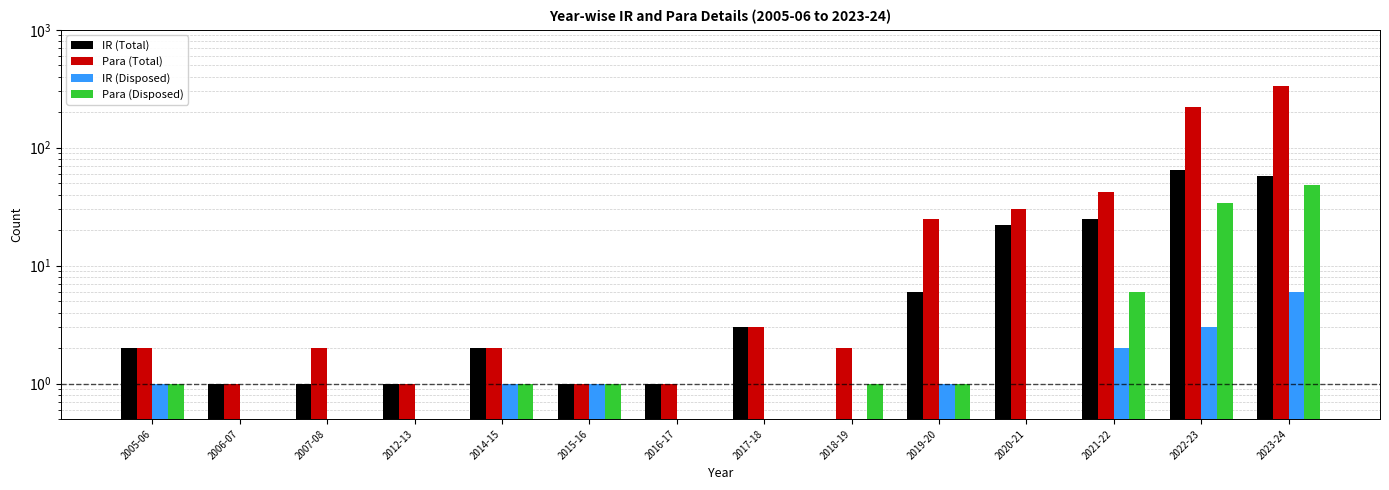

What is the difference between the IR (Disposed) values at 2020-21 and 2015-16?

1